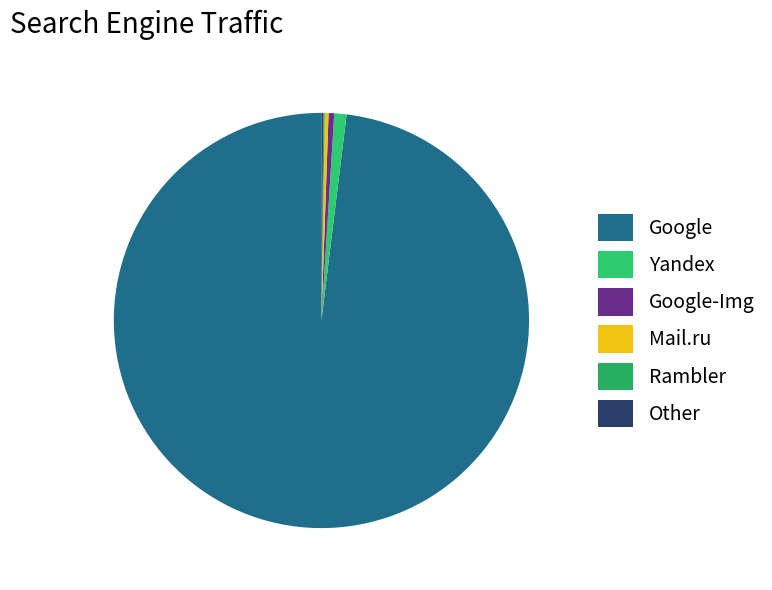

What percentage is NOT represented by Rambler?

99.9%